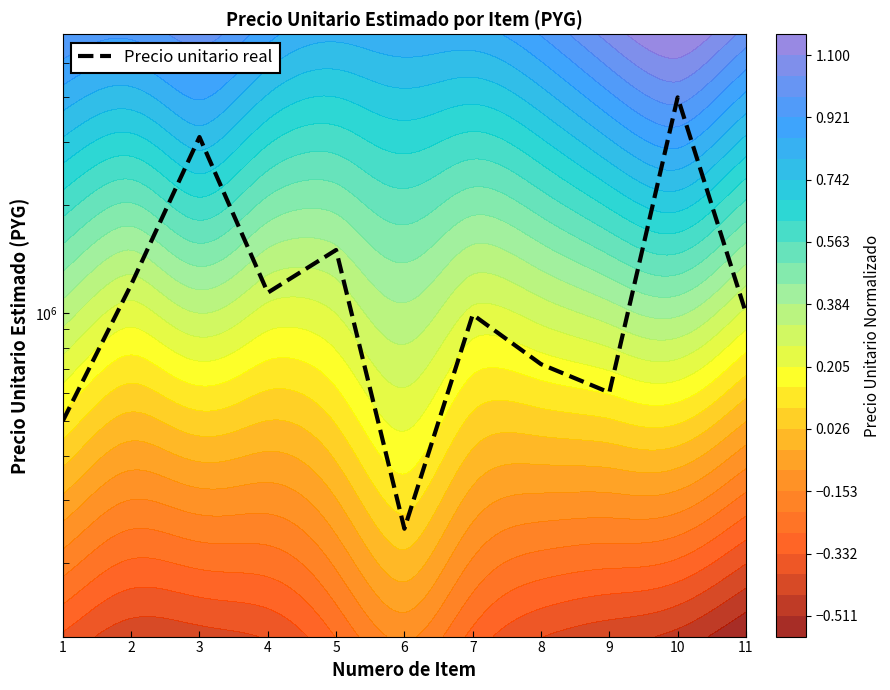

What is the sum of the values at 5 and 9?

2100000